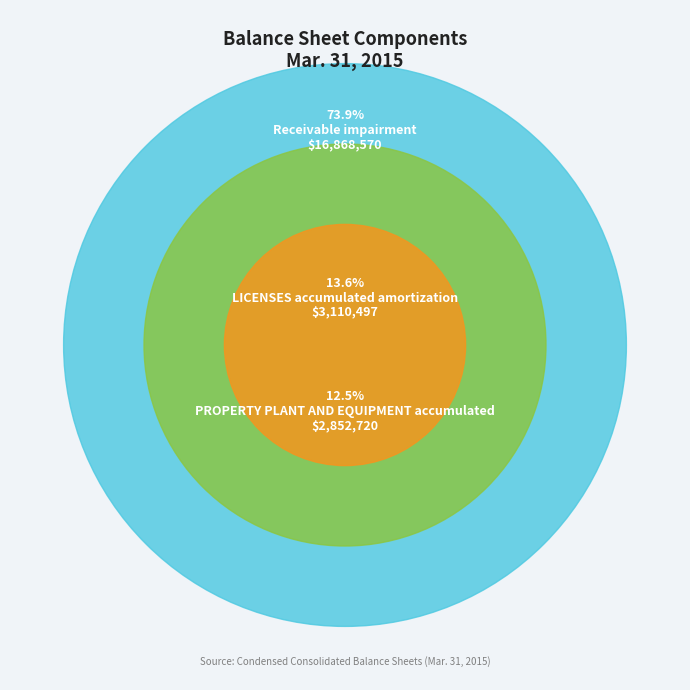

Count the number of slices in the pie.

3